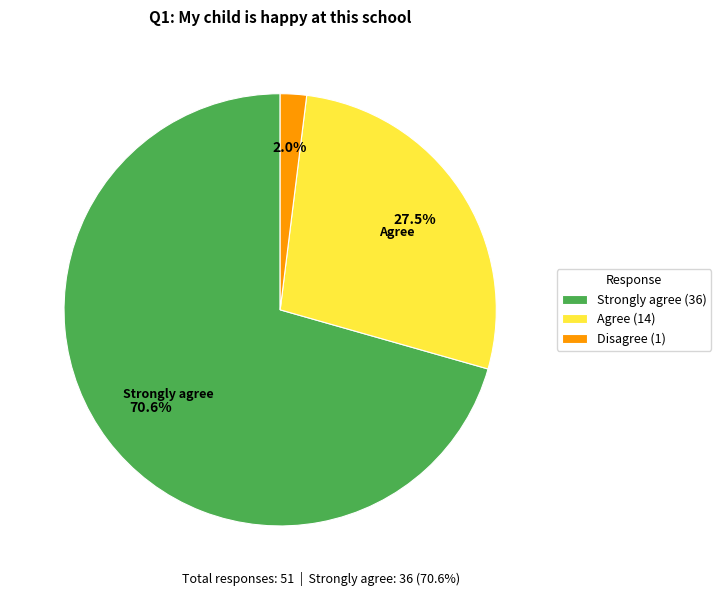

What percentage is NOT represented by Agree (14)?

72.5%